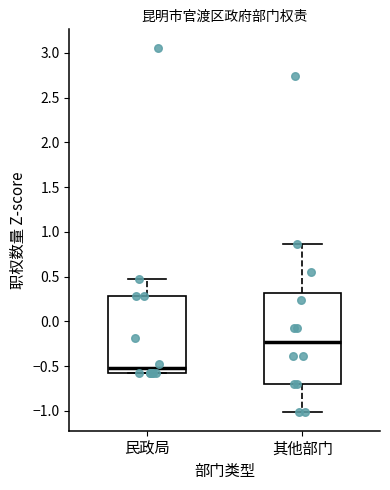

Reading left to right, read every box against the y-axis: the position of its median line, the range the box covers, and the ends of its whiskers. The values are not printed on the chart, so give them approximately, as read against the axis.

民政局: median -0.55 (just above the box's lower edge), box -0.55 to 0.30, whiskers -0.55 to 0.50
其他部门: median -0.25, box -0.70 to 0.30, whiskers -1.00 to 0.85